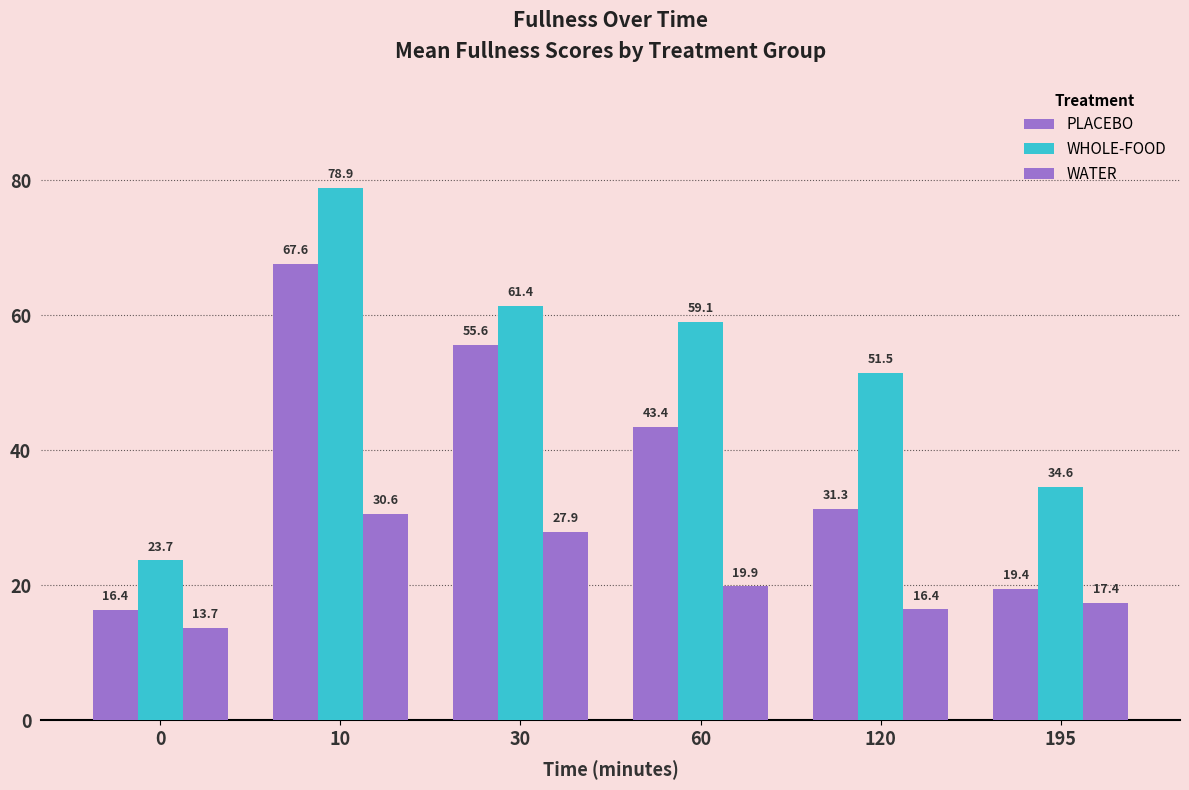

Are the bars horizontal?

No